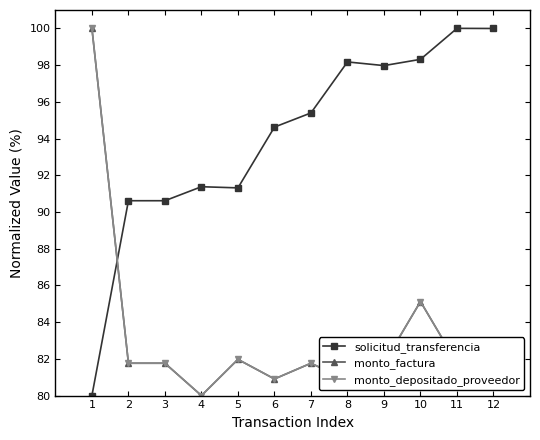

What is the difference between the maximum and second lowest values in the solicitud_transferencia series?

9.4